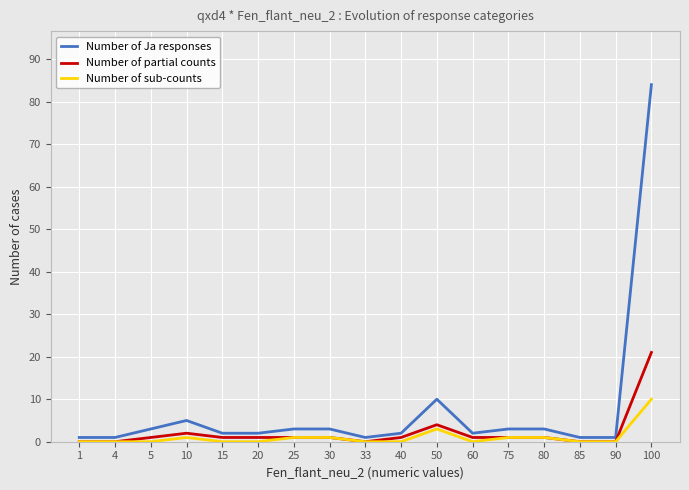

Which series has the largest total across all categories?

Number of Ja responses